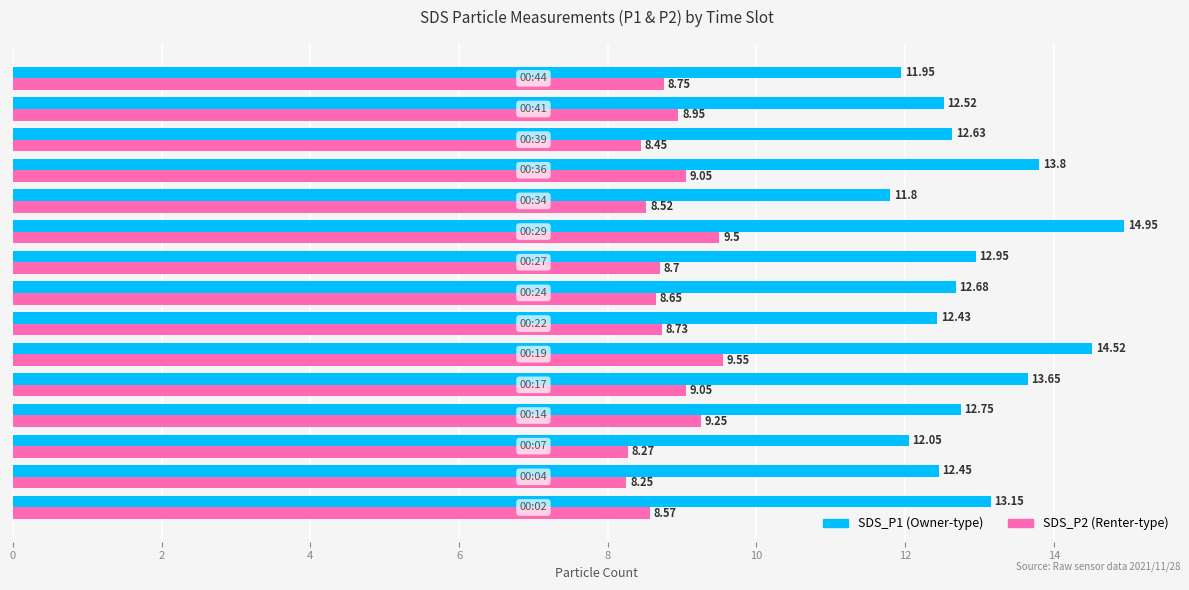

What is the difference between the highest and lowest values at 00:02?

4.6